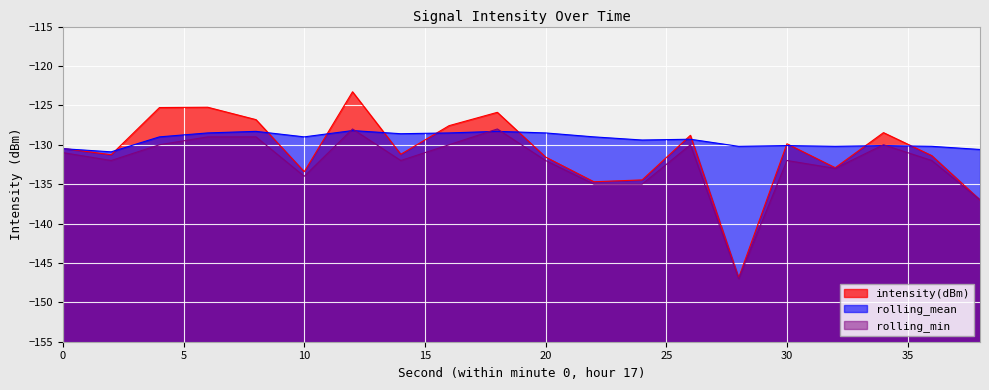

What is the sum of all rolling_mean values?

-2587.4